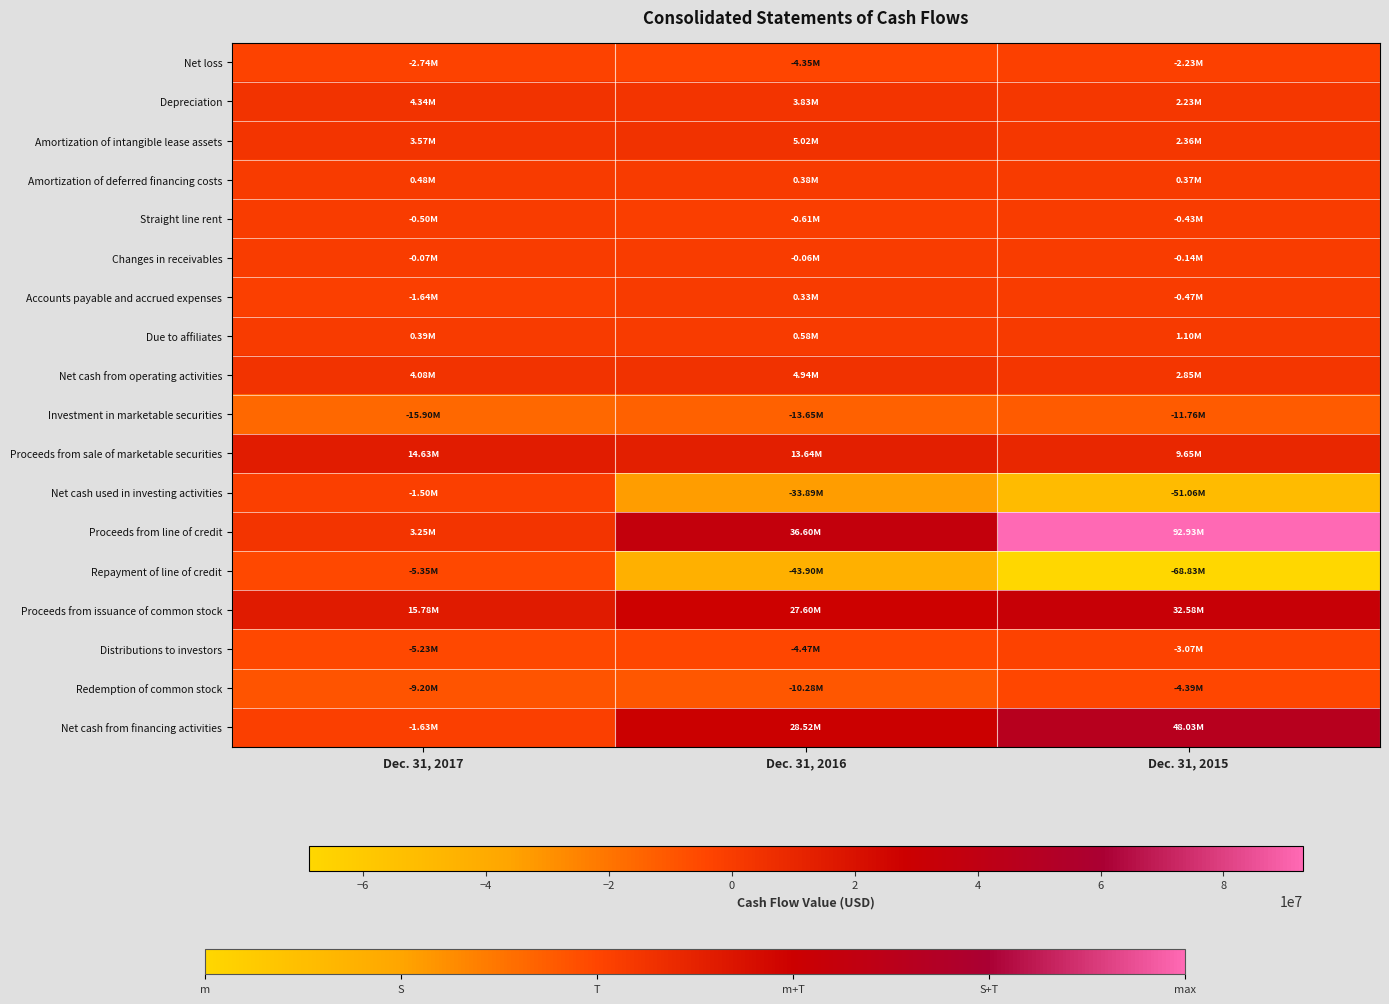

What is the spread (max minus min) of values at Dec. 31, 2015?

161753702